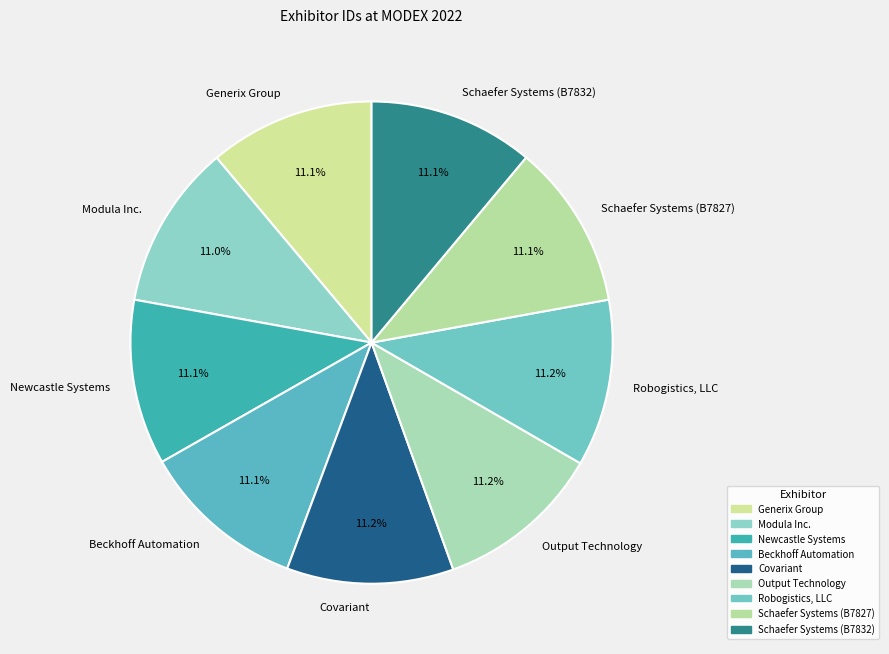

What is the total percentage of Covariant and Schaefer Systems (B7827)?

22.3%